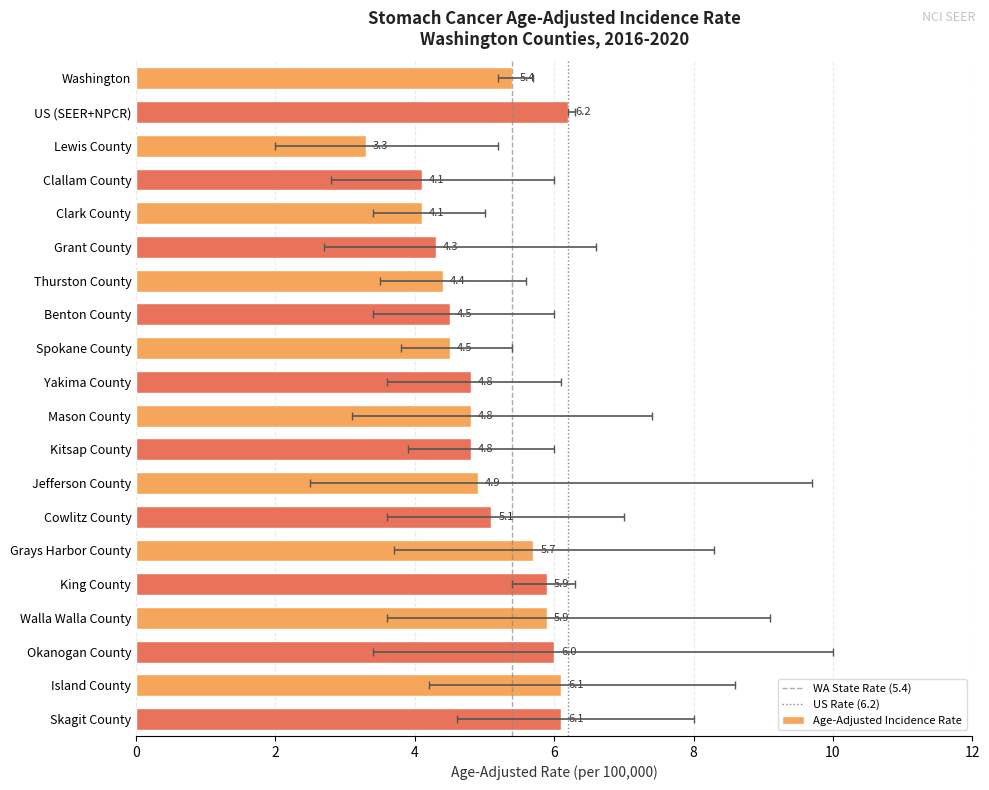

What is the maximum value shown in the chart?

6.2